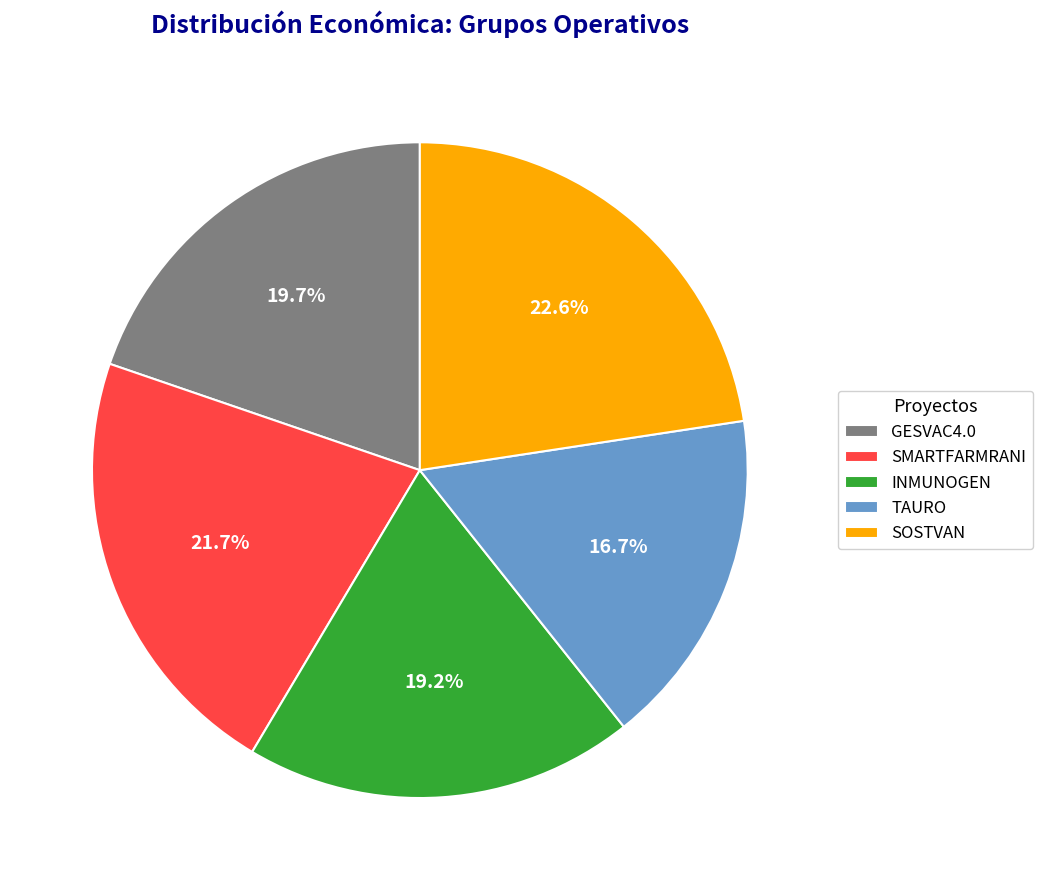

Which has a higher value, SOSTVAN or INMUNOGEN?

SOSTVAN